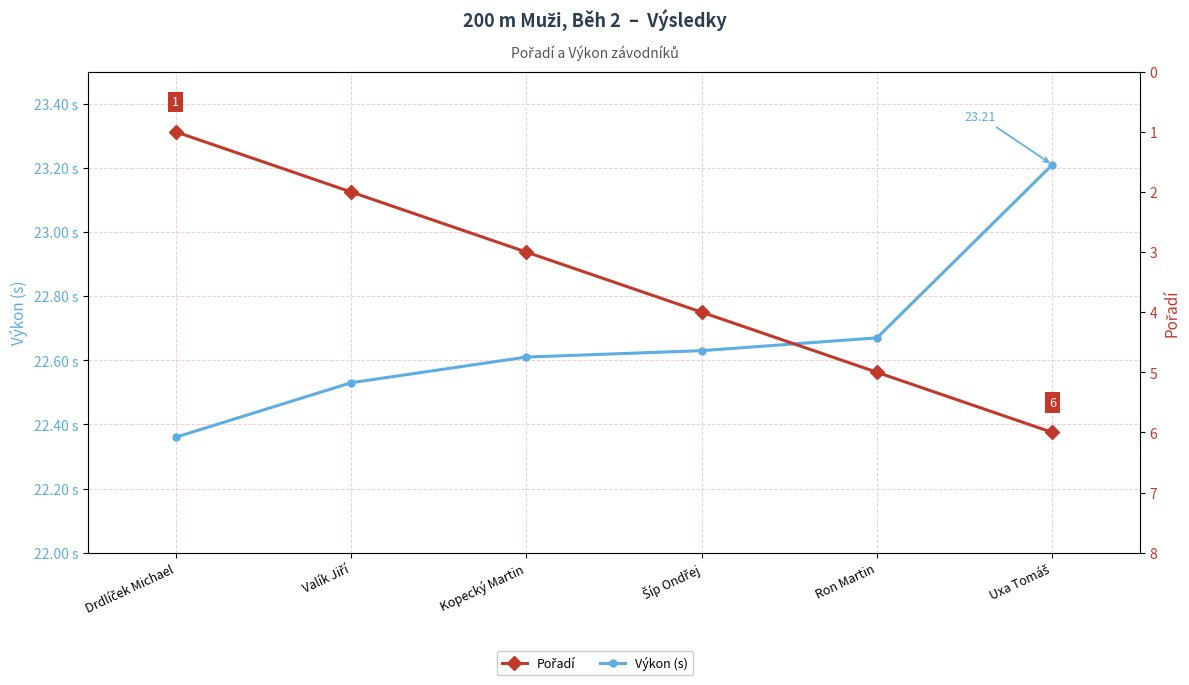

What is the difference between the second highest and second lowest values in the Výkon (s) series?

0.1